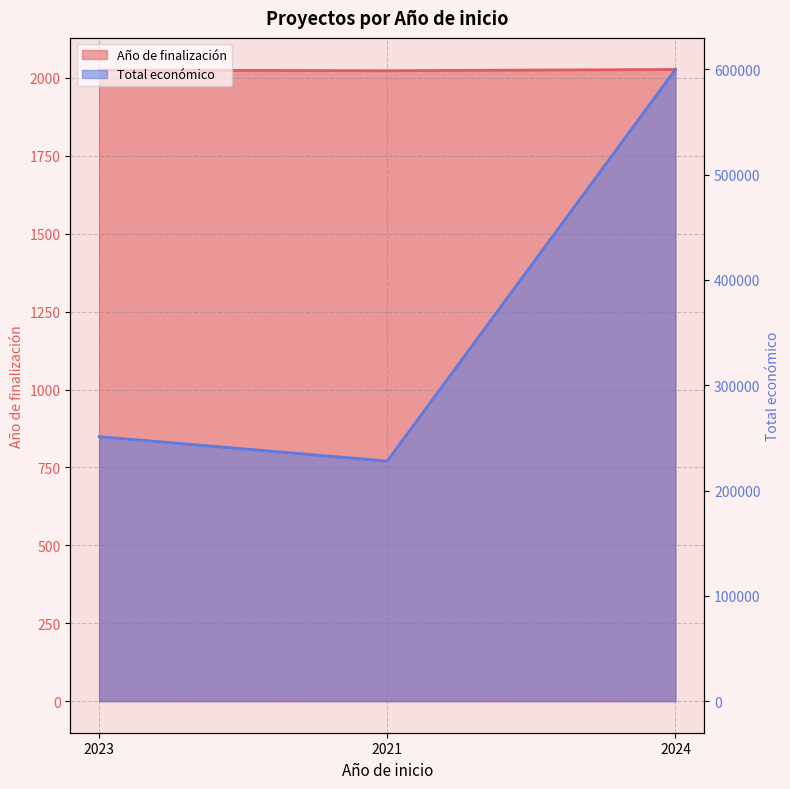

Reading right to left, list all the values displayed in this chart.

Año de finalización: 2027	2023	2025
Total económico: 599960	228019	251272